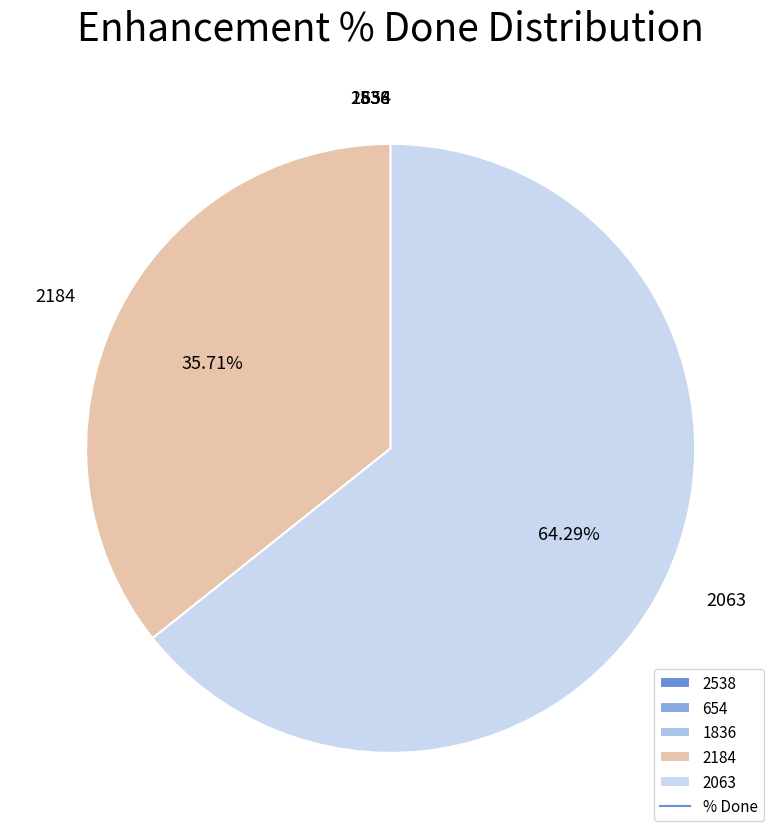

Which slice represents more than half of the pie?

2063